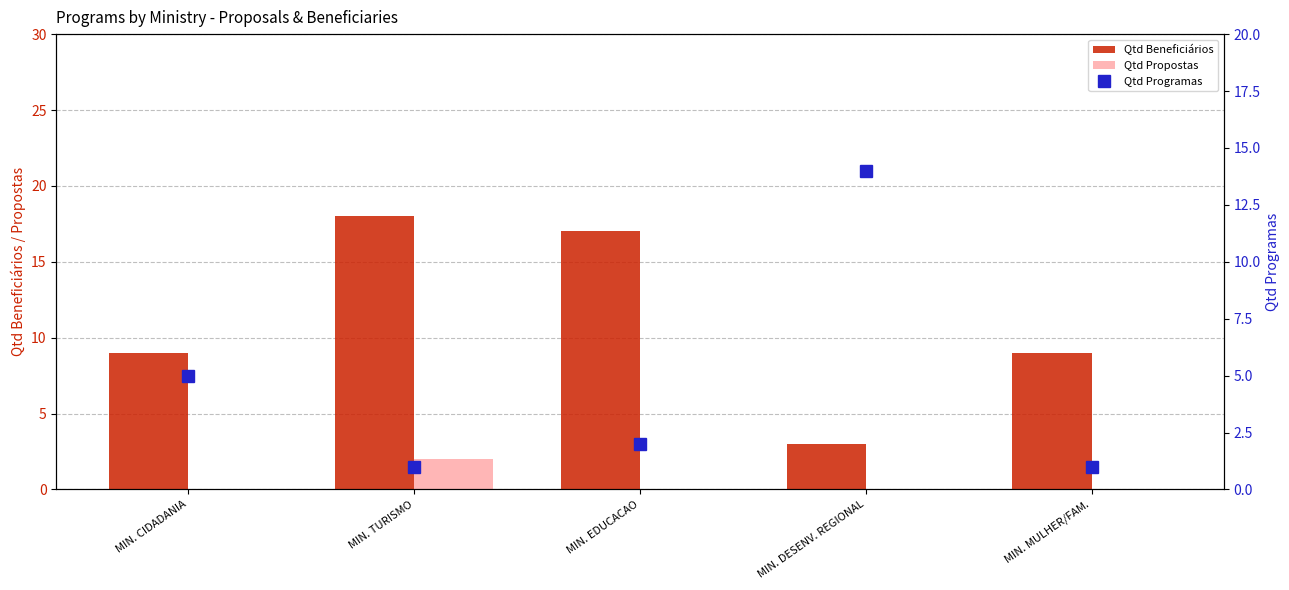

Reading right to left, list all the values displayed in this chart.

Qtd Beneficiários: MIN. MULHER/FAM.=9	MIN. DESENV. REGIONAL=3	MIN. EDUCACAO=17	MIN. TURISMO=18	MIN. CIDADANIA=9
Qtd Propostas: MIN. MULHER/FAM.=0	MIN. DESENV. REGIONAL=0	MIN. EDUCACAO=0	MIN. TURISMO=2	MIN. CIDADANIA=0
Qtd Programas: MIN. MULHER/FAM.=1	MIN. DESENV. REGIONAL=14	MIN. EDUCACAO=2	MIN. TURISMO=1	MIN. CIDADANIA=5